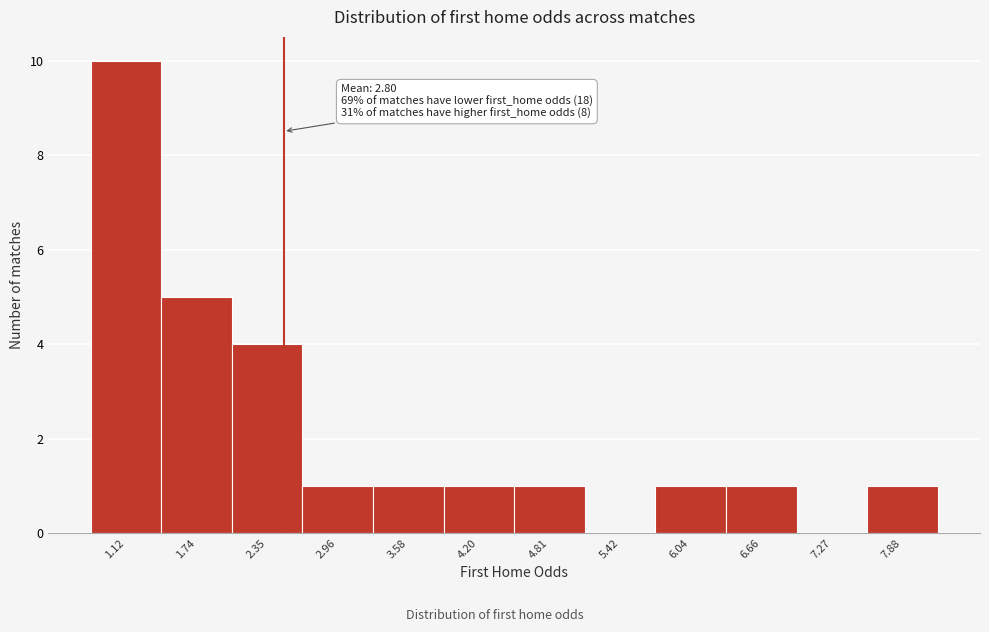

Reading right to left, transcribe all the data shown in this chart.

7.88=1	7.27=0	6.66=1	6.04=1	5.42=0	4.81=1	4.20=1	3.58=1	2.96=1	2.35=4	1.74=5	1.12=10